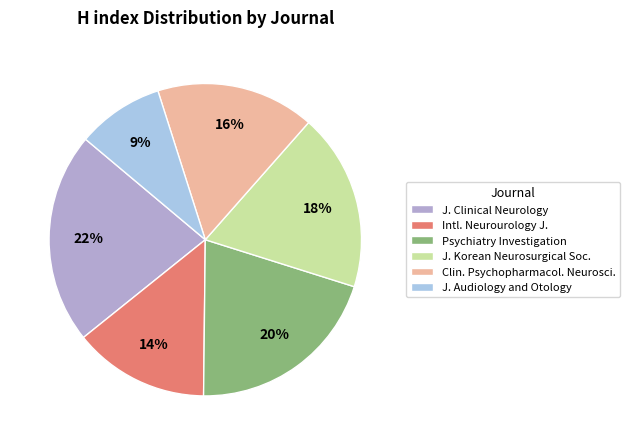

Does any single category account for the majority?

No